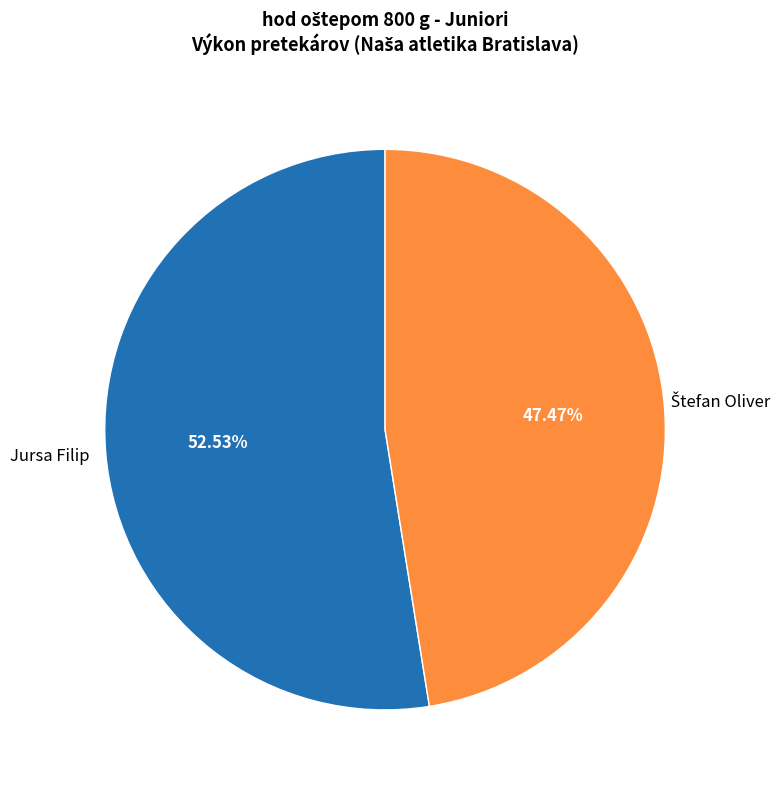

Is there a majority slice in this chart?

Yes